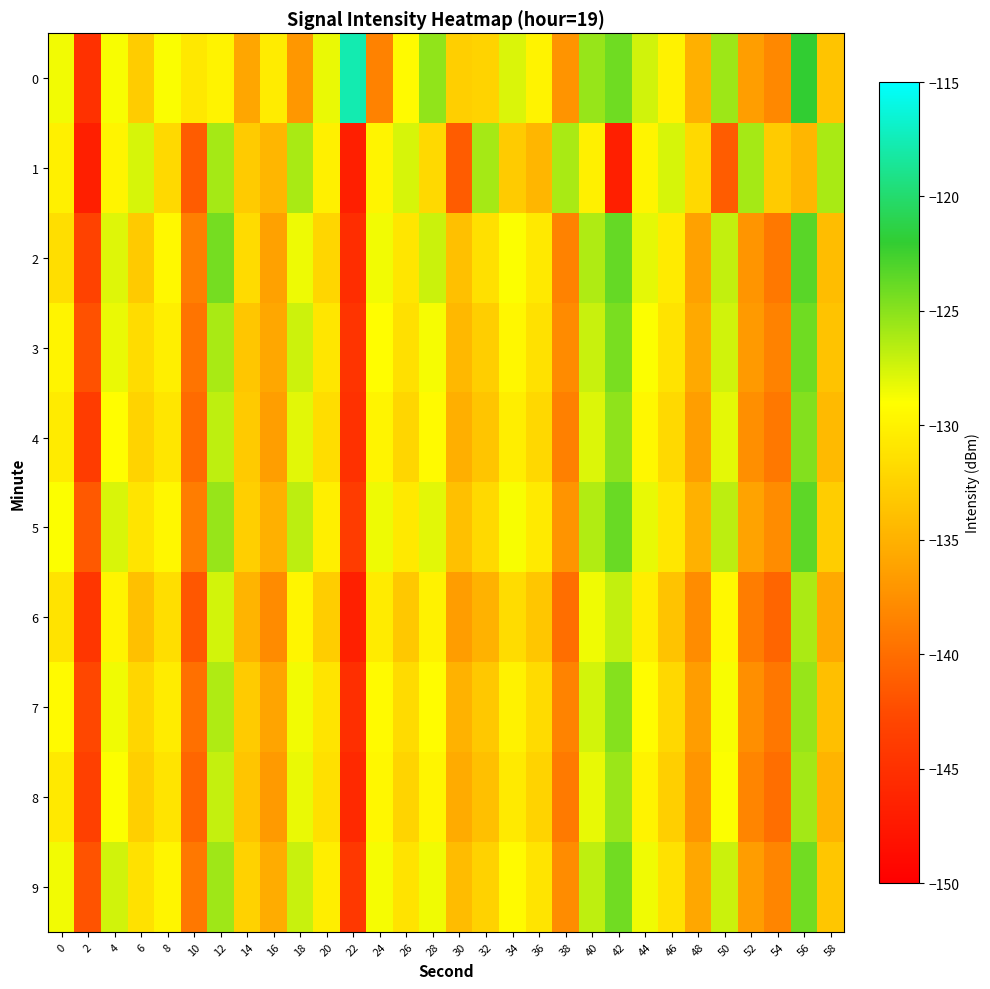

Reading left to right, transcribe all the data shown in this chart.

0: 0=-128.6	2=-144.9	4=-128.8	6=-133.0	8=-128.8	10=-130.7	12=-129.9	14=-135.9	16=-130.4	18=-137.0	20=-128.3	22=-117.7	24=-138.5	26=-129.4	28=-125.3	30=-132.7	32=-132.4	34=-127.7	36=-129.9	38=-137.2	40=-125.5	42=-124.1	44=-127.4	46=-130.0	48=-135.1	50=-125.7	52=-136.4	54=-138.0	56=-122.0	58=-133.6
1: 0=-130.1	2=-146.9	4=-129.8	6=-127.6	8=-131.9	10=-141.3	12=-126.0	14=-133.0	16=-134.7	18=-126.1	20=-130.1	22=-146.9	24=-129.8	26=-127.6	28=-131.9	30=-141.3	32=-126.0	34=-133.0	36=-134.7	38=-126.1	40=-130.1	42=-146.9	44=-129.8	46=-127.6	48=-131.9	50=-141.3	52=-126.0	54=-133.0	56=-134.7	58=-126.1
2: 0=-131.5	2=-143.2	4=-127.9	6=-133.1	8=-129.5	10=-138.7	12=-124.3	14=-131.8	16=-136.2	18=-128.4	20=-132.1	22=-145.3	24=-128.6	26=-130.9	28=-127.2	30=-133.8	32=-131.4	34=-128.9	36=-130.7	38=-138.5	40=-126.3	42=-123.8	44=-128.1	46=-130.5	48=-136.2	50=-126.9	52=-137.1	54=-139.2	56=-123.4	58=-134.1
3: 0=-129.8	2=-142.1	4=-128.3	6=-131.7	8=-130.2	10=-139.5	12=-126.1	14=-133.4	16=-135.8	18=-127.3	20=-130.9	22=-144.6	24=-129.1	26=-131.4	28=-128.7	30=-134.5	32=-132.8	34=-129.6	36=-131.3	38=-137.9	40=-127.1	42=-124.5	44=-128.9	46=-131.2	48=-135.7	50=-127.4	52=-136.8	54=-138.5	56=-124.1	58=-133.6
4: 0=-130.5	2=-143.8	4=-129.1	6=-132.4	8=-130.9	10=-140.2	12=-126.8	14=-133.1	16=-136.5	18=-128.0	20=-131.6	22=-145.0	24=-129.8	26=-132.1	28=-129.4	30=-135.2	32=-133.5	34=-130.3	36=-132.0	38=-138.6	40=-127.8	42=-125.2	44=-129.6	46=-131.9	48=-136.4	50=-128.1	52=-137.5	54=-139.2	56=-124.8	58=-134.3
5: 0=-128.9	2=-141.5	4=-127.7	6=-131.0	8=-129.6	10=-138.9	12=-125.5	14=-132.7	16=-135.1	18=-126.7	20=-130.2	22=-143.9	24=-128.4	26=-130.7	28=-128.0	30=-133.8	32=-131.9	34=-128.8	36=-130.6	38=-137.2	40=-126.4	42=-123.9	44=-128.2	46=-130.8	48=-135.0	50=-126.7	52=-136.1	54=-137.8	56=-123.5	58=-132.9
6: 0=-131.2	2=-144.5	4=-129.8	6=-133.8	8=-131.5	10=-141.6	12=-127.5	14=-134.8	16=-137.9	18=-129.7	20=-132.9	22=-146.7	24=-130.5	26=-133.2	28=-130.0	30=-136.6	32=-134.9	34=-131.7	36=-133.4	38=-140.0	40=-128.5	42=-126.9	44=-130.3	46=-133.6	48=-137.8	50=-129.5	52=-138.9	54=-140.6	56=-126.2	58=-135.7
7: 0=-129.3	2=-142.8	4=-128.5	6=-132.1	8=-130.4	10=-139.8	12=-126.3	14=-133.0	16=-136.0	18=-128.6	20=-131.0	22=-145.2	24=-129.3	26=-131.8	28=-129.2	30=-134.9	32=-133.2	34=-130.0	36=-131.8	38=-138.4	40=-127.5	42=-124.9	44=-129.2	46=-132.0	48=-136.6	50=-128.8	52=-137.6	54=-139.3	56=-125.5	58=-134.0
8: 0=-130.7	2=-143.4	4=-128.9	6=-132.7	8=-131.0	10=-140.5	12=-127.0	14=-133.5	16=-136.8	18=-128.3	20=-131.4	22=-145.8	24=-129.6	26=-132.3	28=-129.7	30=-135.5	32=-133.8	34=-130.6	36=-132.4	38=-139.1	40=-128.2	42=-125.6	44=-129.9	46=-132.7	48=-137.1	50=-128.9	52=-138.3	54=-140.0	56=-125.9	58=-134.8
9: 0=-128.6	2=-141.9	4=-127.4	6=-131.3	8=-129.7	10=-139.2	12=-125.8	14=-132.5	16=-135.4	18=-127.1	20=-130.3	22=-144.3	24=-128.7	26=-131.2	28=-128.5	30=-134.2	32=-132.5	34=-129.3	36=-131.1	38=-137.8	40=-126.8	42=-124.2	44=-128.5	46=-131.3	48=-135.8	50=-127.2	52=-136.6	54=-138.3	56=-124.2	58=-133.4